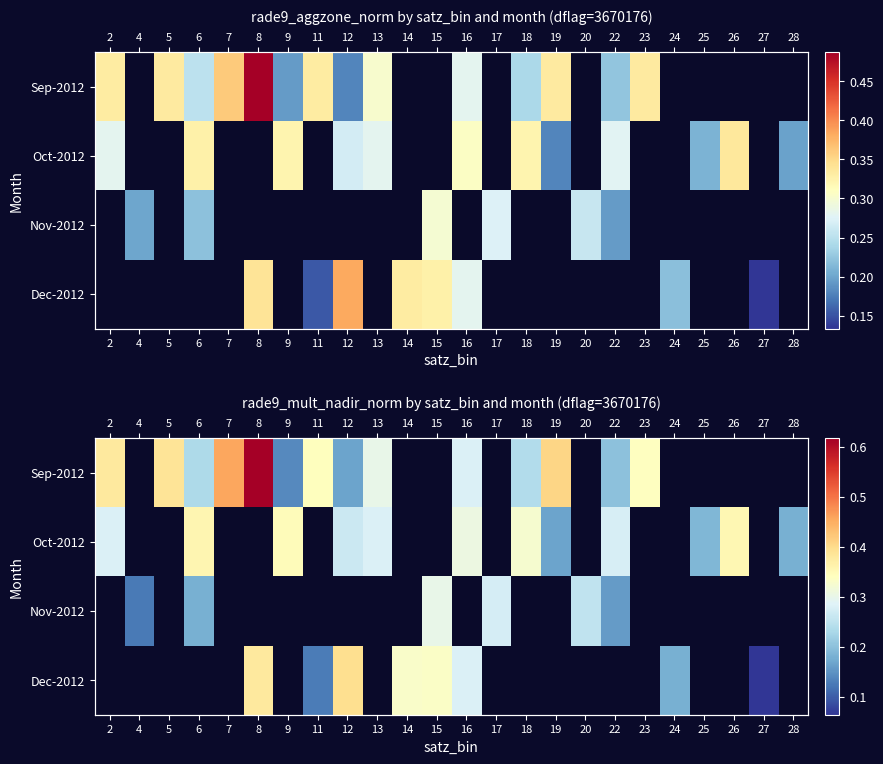

At how many categories does at least one series exceed 0?

24